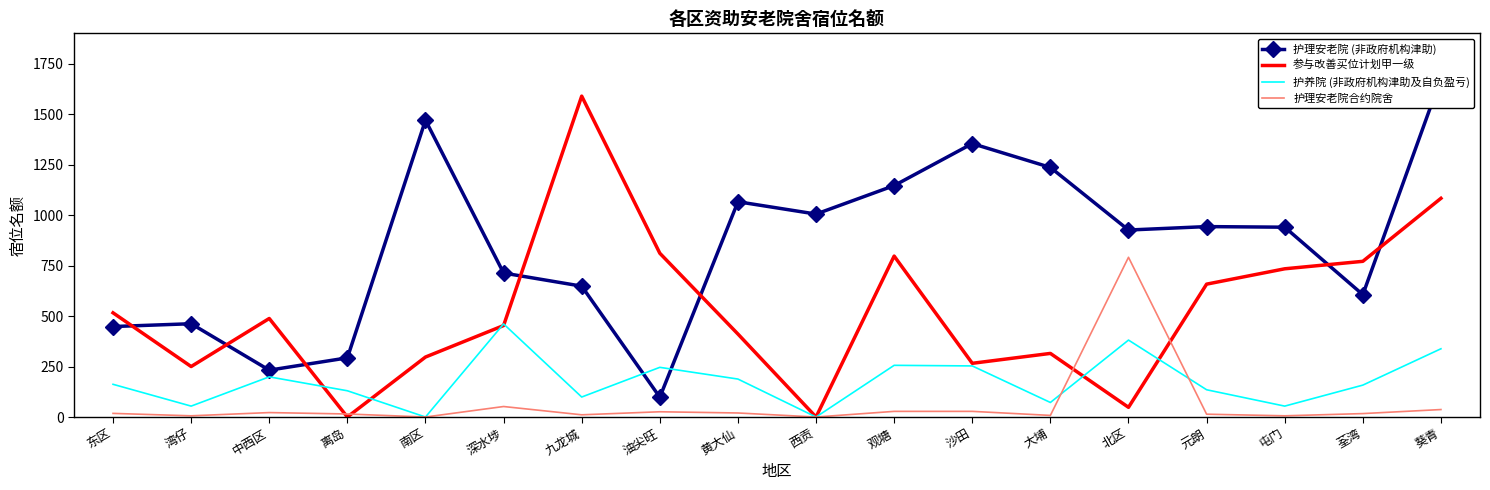

What position from the left is 油尖旺?

8